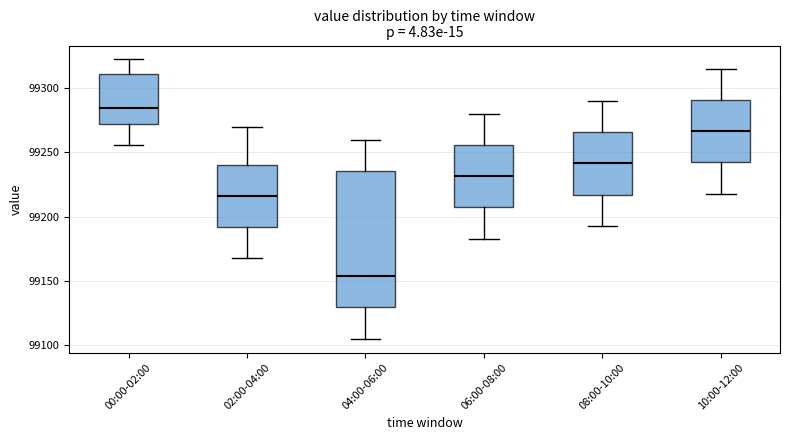

Where does the lower whisker of the box for 02:00-04:00 end on the y-axis? The values are not printed on the chart, so give them approximately, as read against the axis.

99170